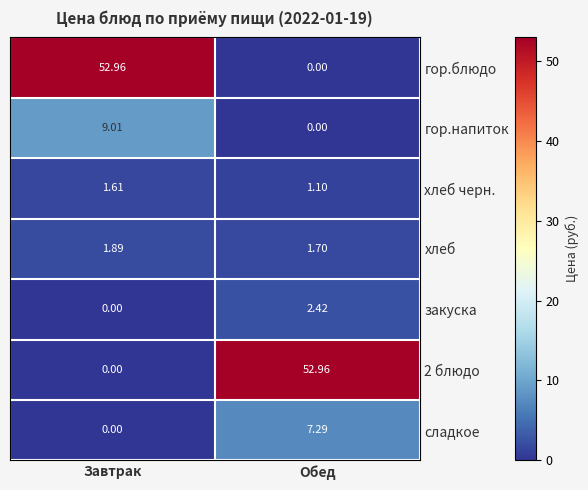

List the labels in order of хлеб черн. value, largest first.

Завтрак, Обед